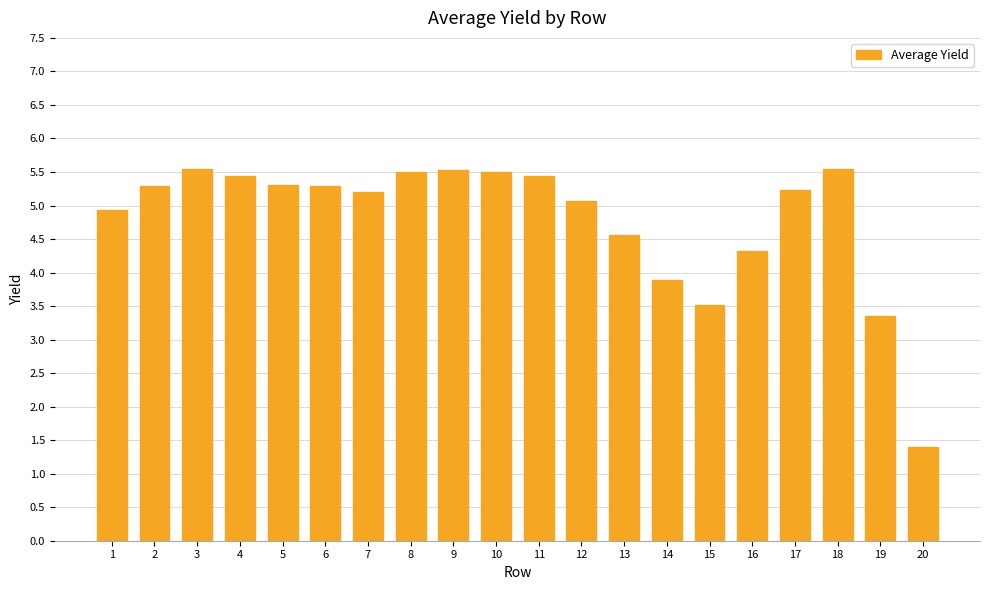

The value at 11 is 3.0. True or false?

False